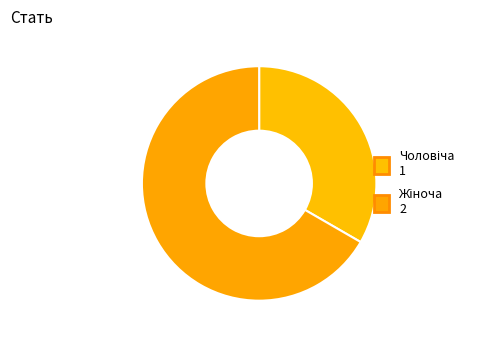

Is there a majority slice in this chart?

Yes